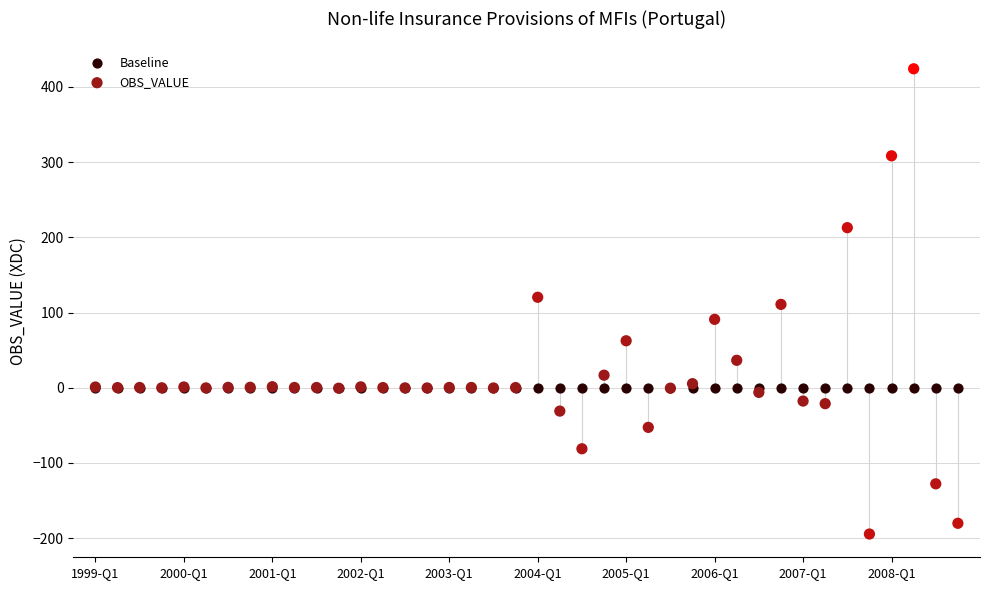

What are all the series names shown in the legend?

Baseline, OBS_VALUE